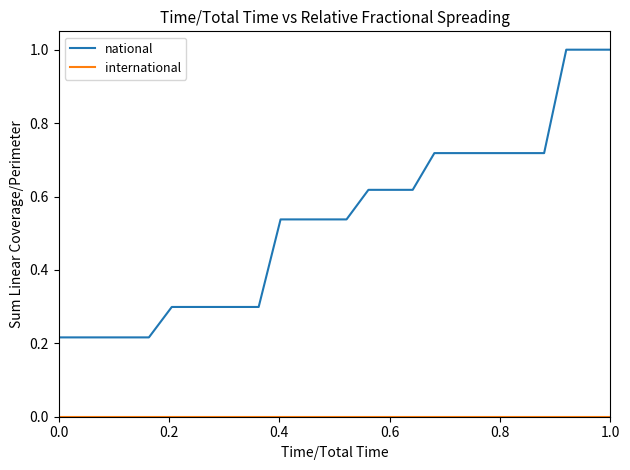

Which series has the largest range (max minus min)?

national